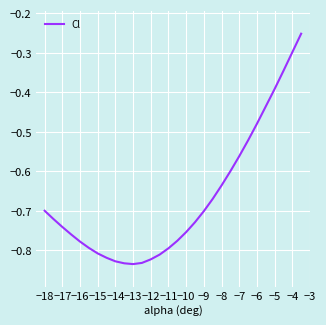

What is the difference between the maximum and minimum values?

0.6